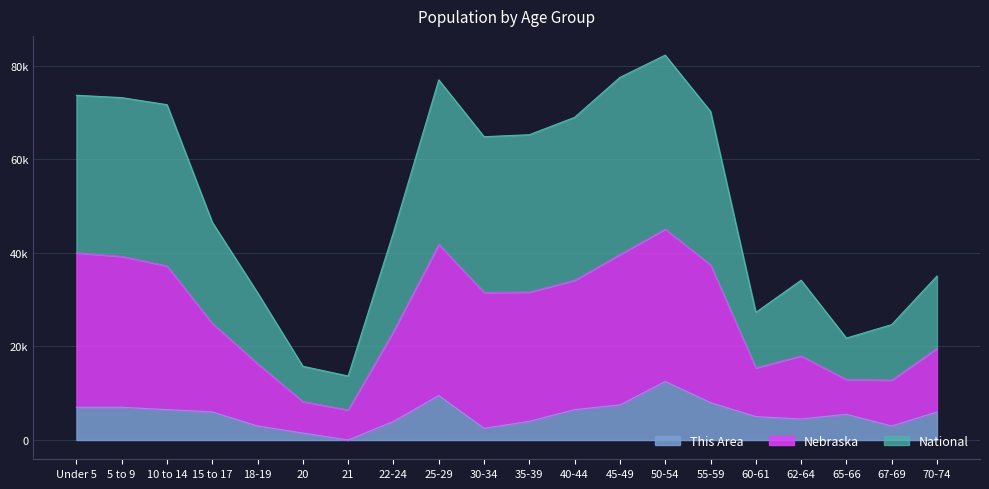

What is the average value of the This Area series?

5475.0